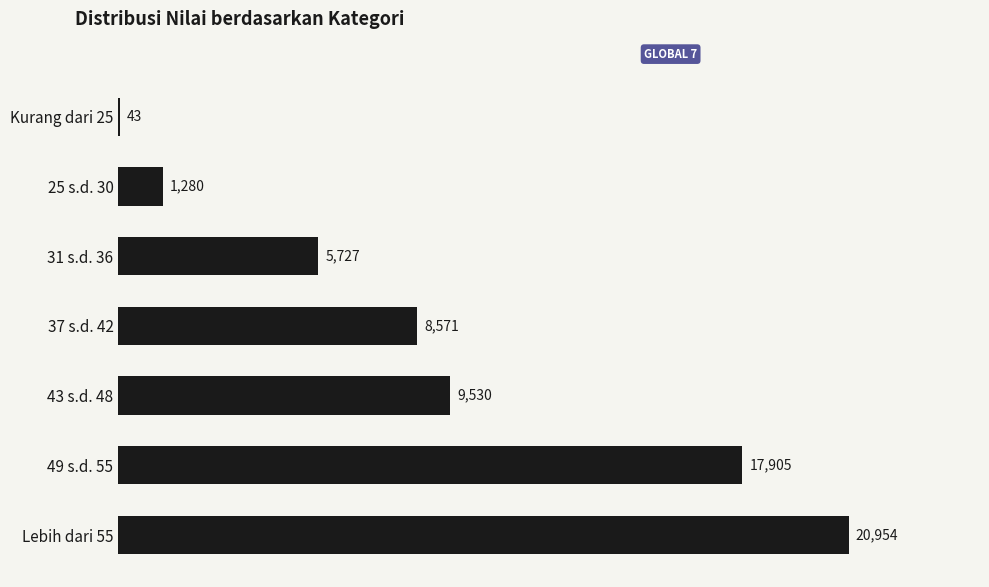

Is it true that the value at 37 s.d. 42 is 4076?

False